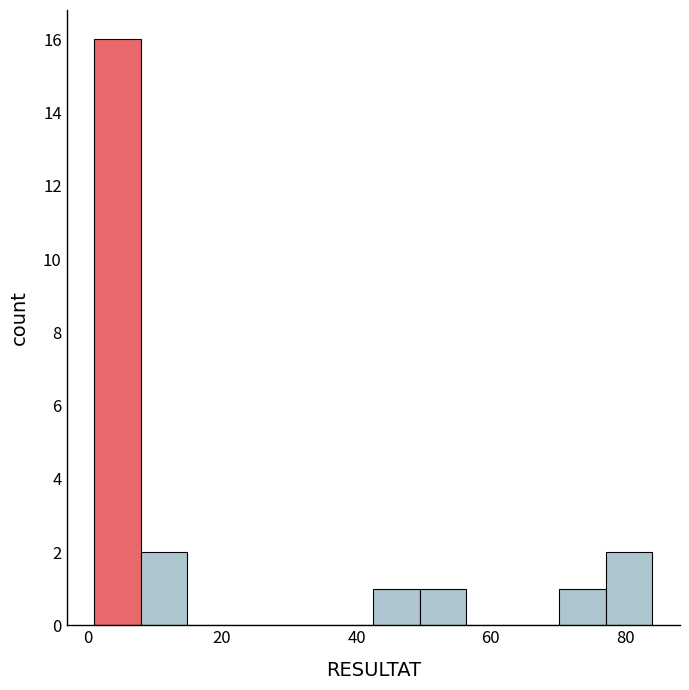

Around what value on the x-axis is the tallest bar? Give the approximate position of its centre, as read against the axis.

4